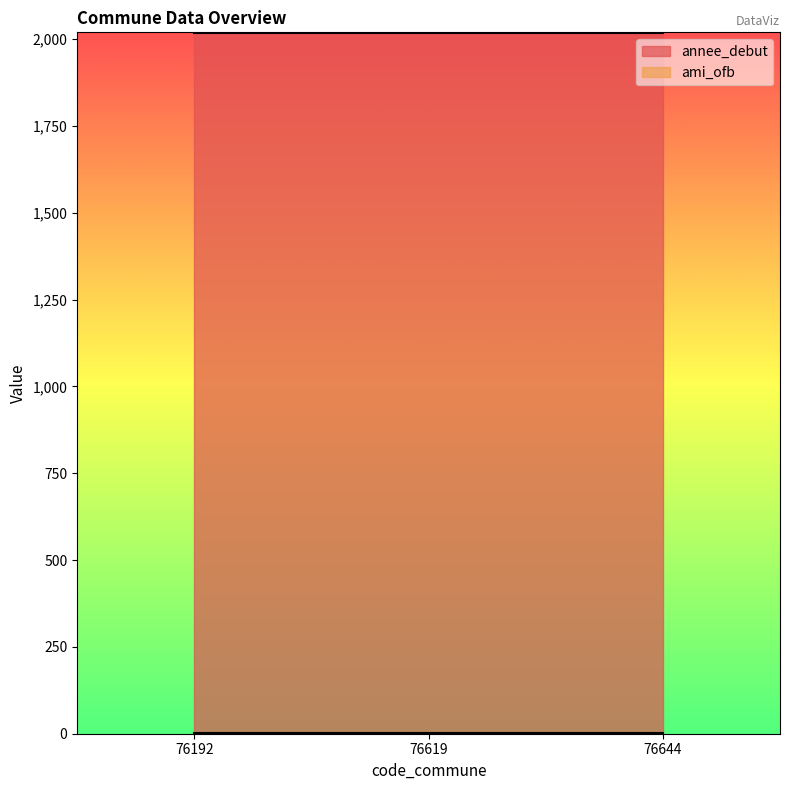

What is the smallest value displayed?

1